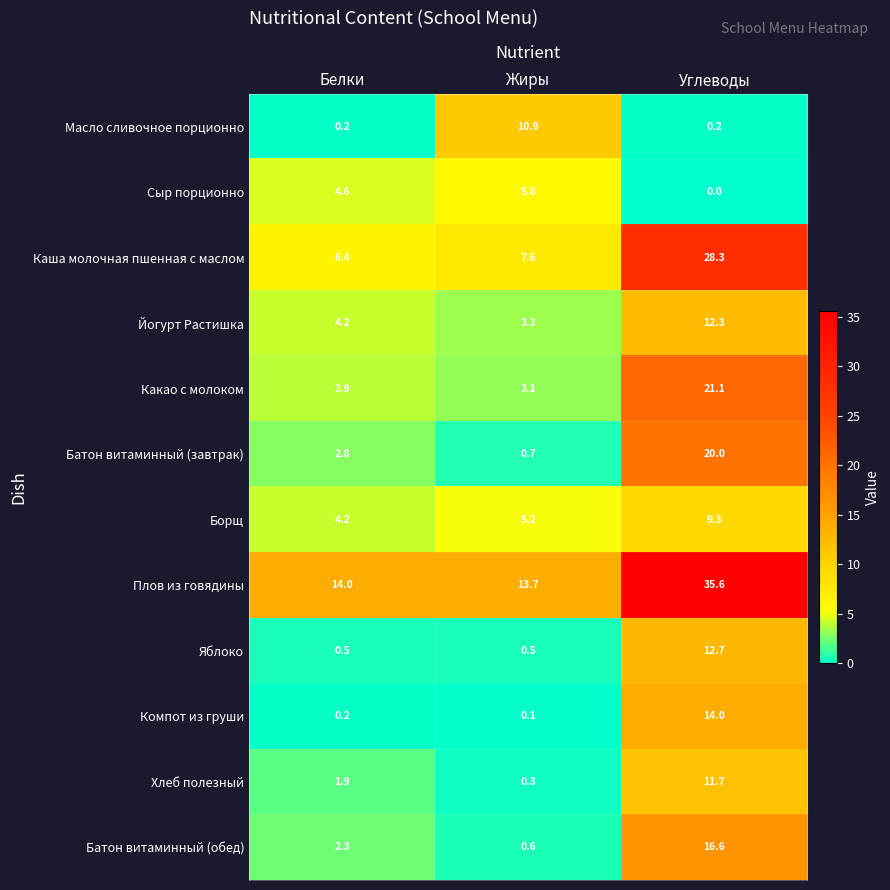

What is the difference between the Хлеб полезный values at Углеводы and Жиры?

11.4